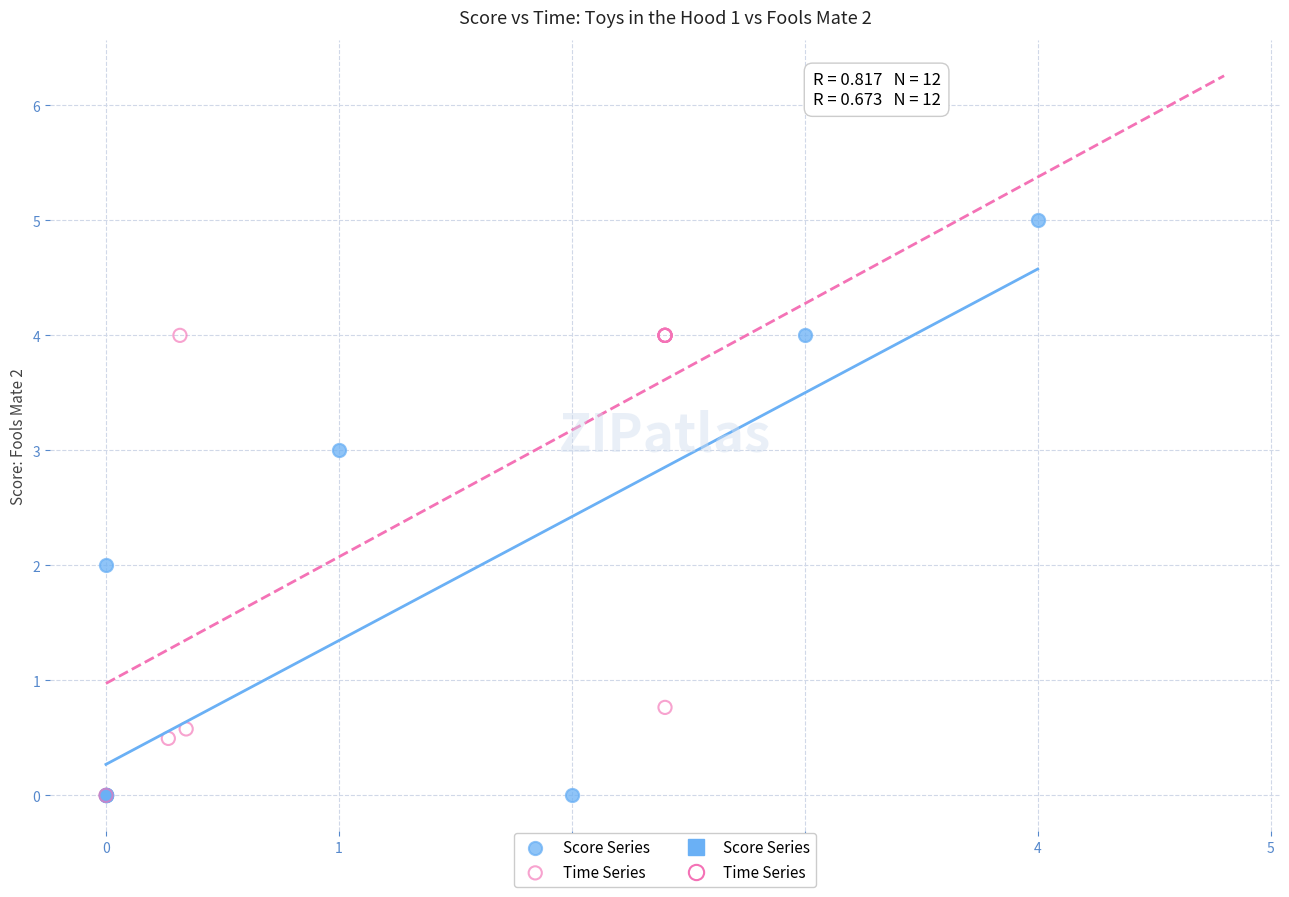

Which series has the widest spread of Y values?

Score Series